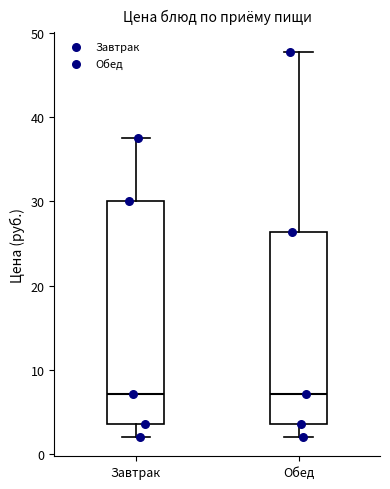

Which box is the tallest, from its lower edge to its upper edge?

Завтрак